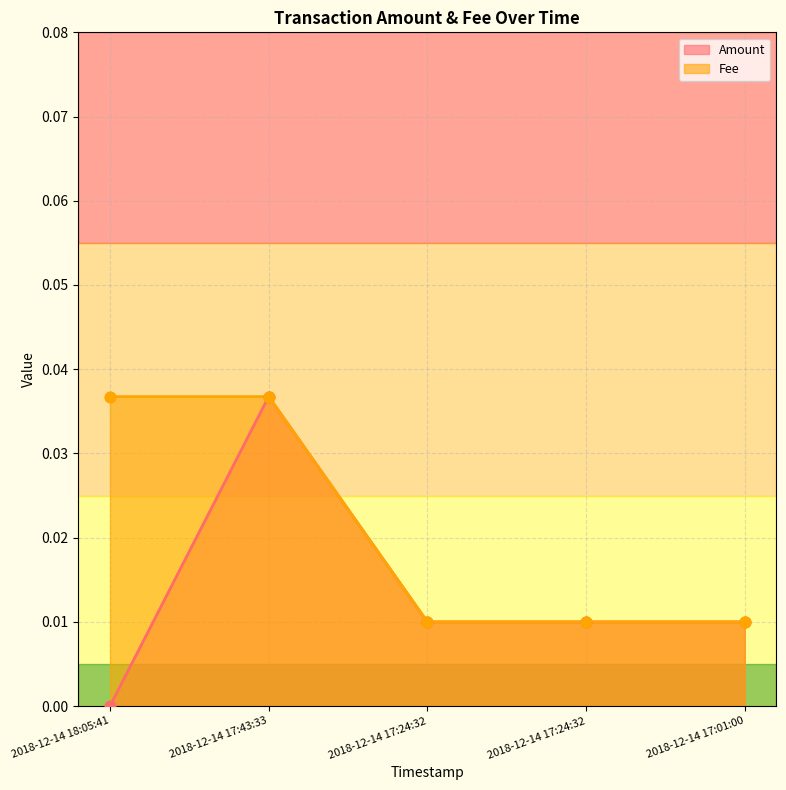

Which series contains the highest Y value?

Amount